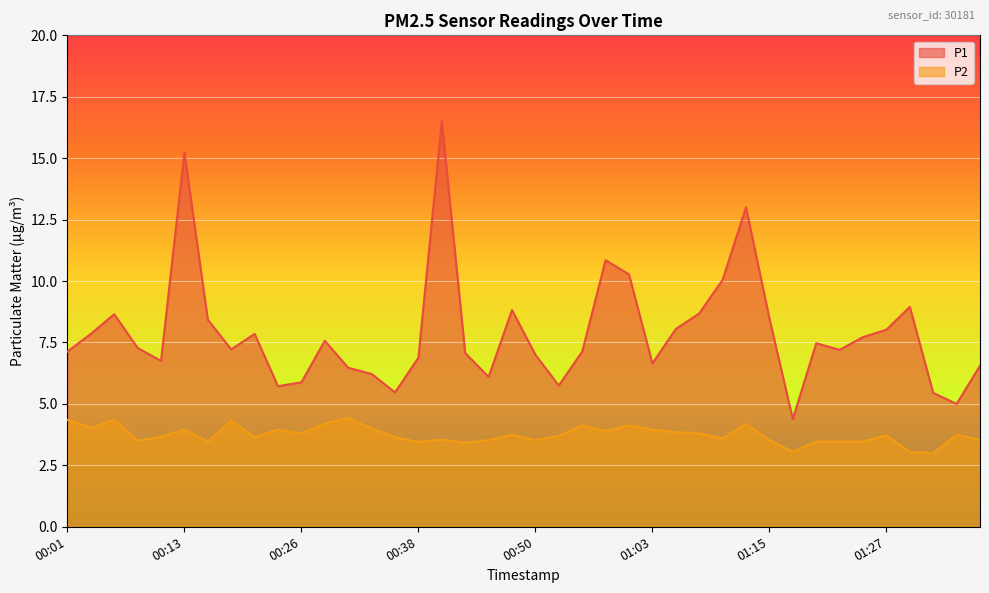

What is the label of the 1st point from the right?

01:37